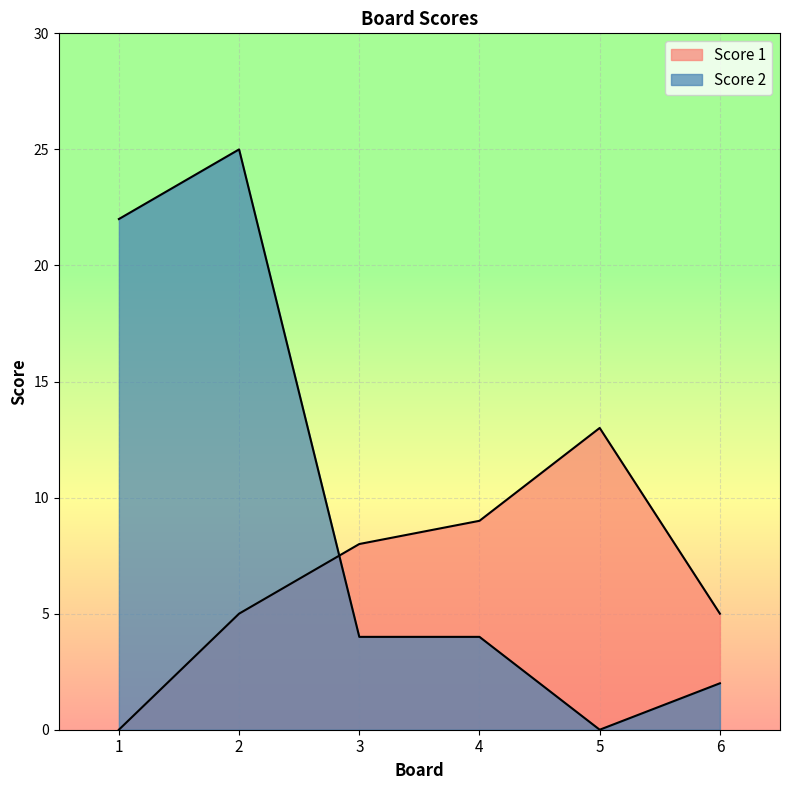

What are all the series names shown in the legend?

Score 1, Score 2